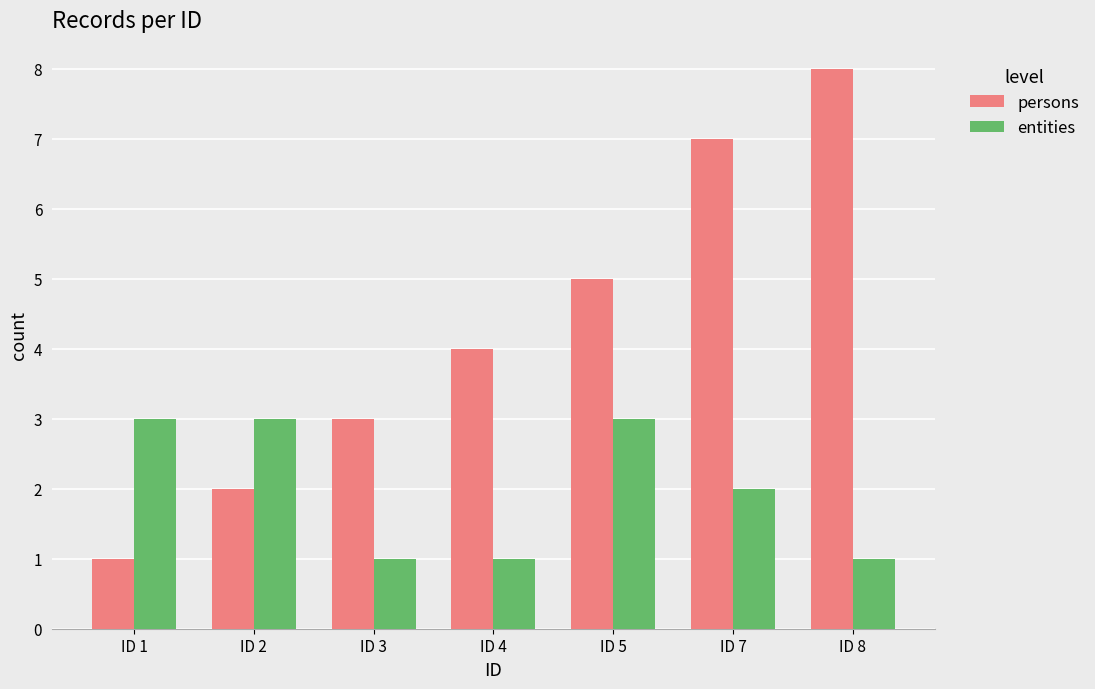

List the labels in order of persons value, smallest first.

ID 1, ID 2, ID 3, ID 4, ID 5, ID 7, ID 8